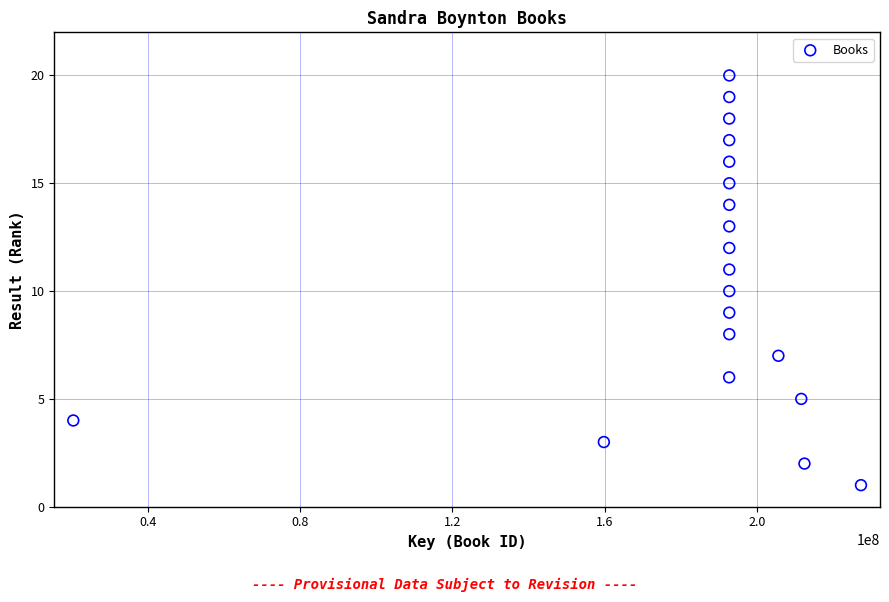

What is the range of Y values (max minus min)?

19